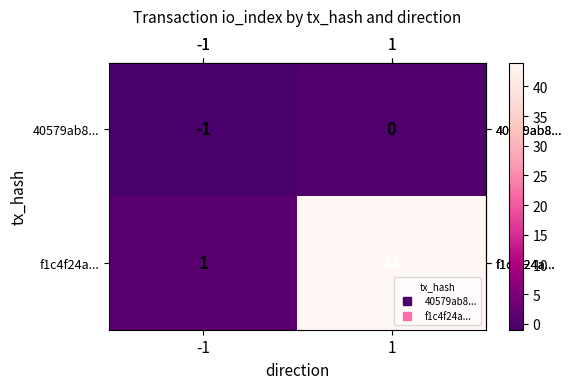

True or false: f1c4f24a... has a value of 1 at -1.

True